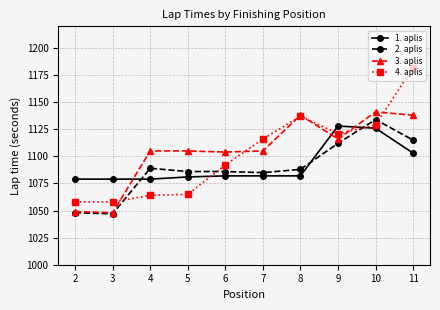

True or false: 1. aplis has a value of 1939 at 9.

False